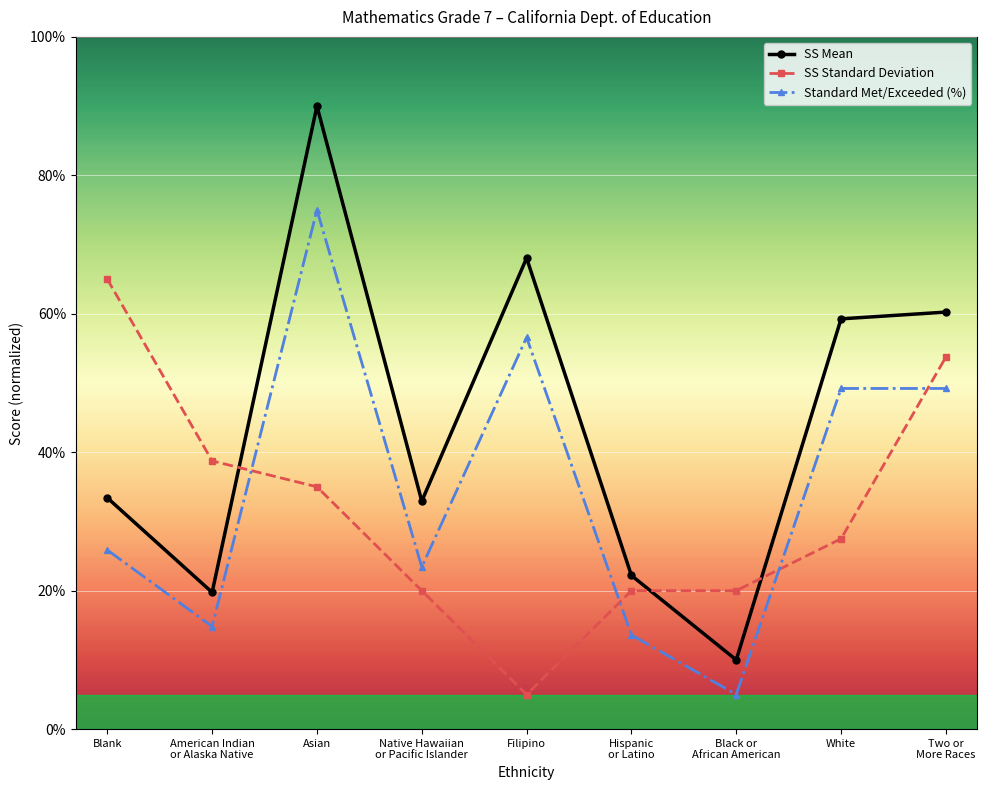

Which label corresponds to the largest value in the chart?

Asian